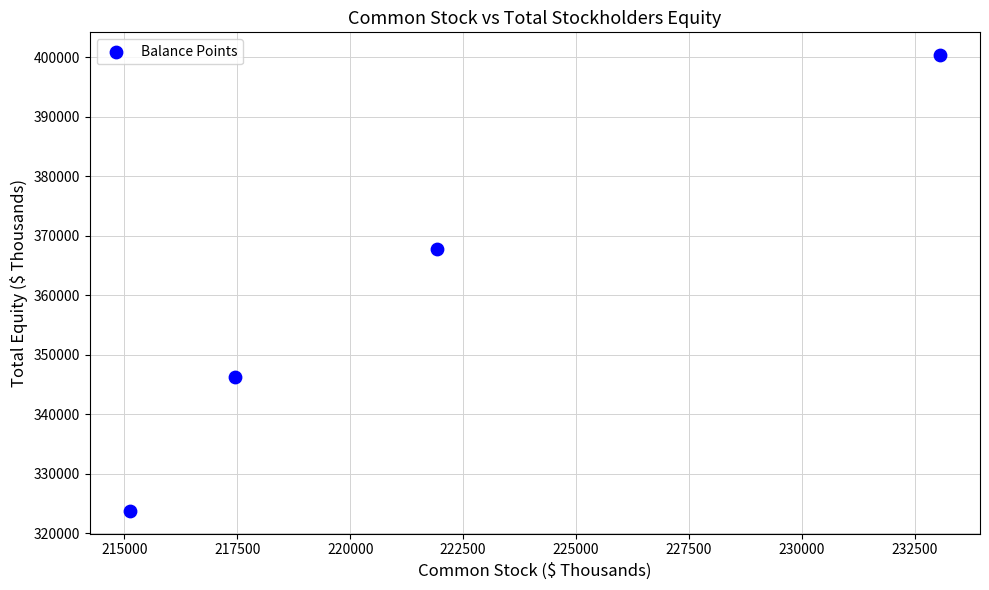

What Y value in the scatter plot is closest to 362060?

367726